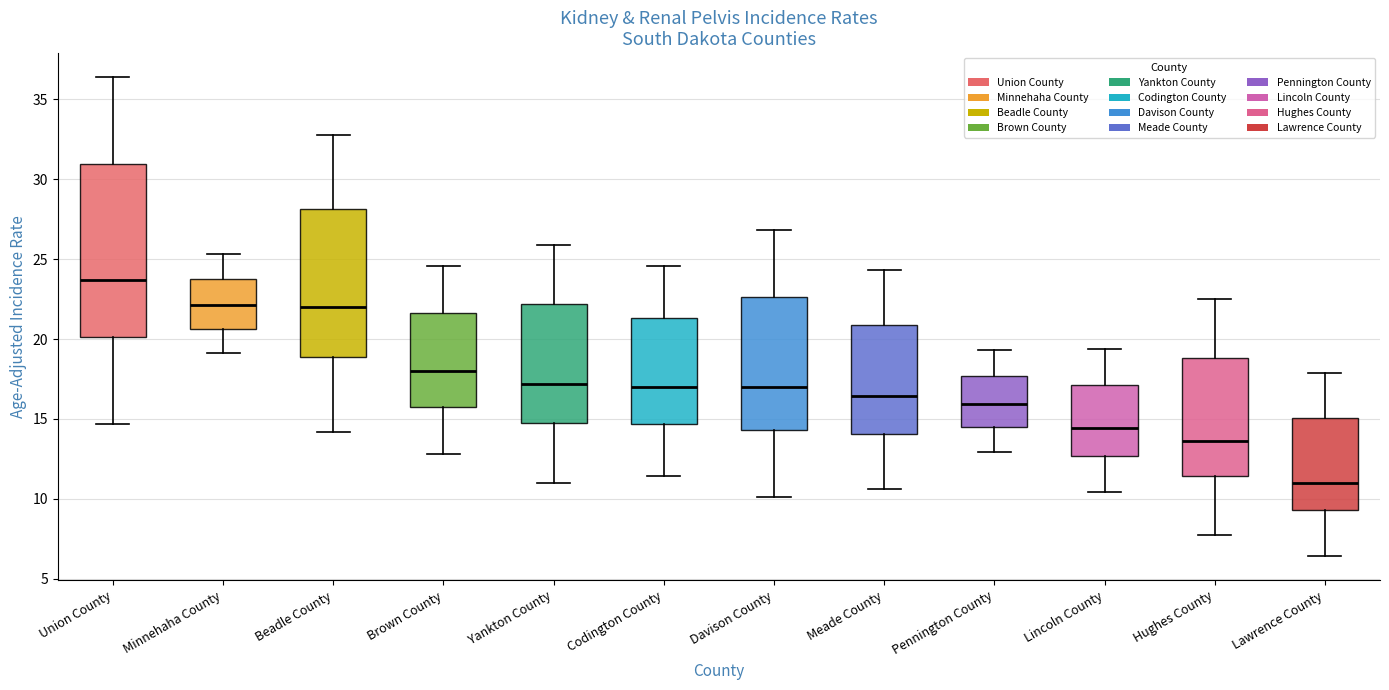

Reading left to right, read every box against the y-axis: the position of its median line, the range the box covers, and the ends of its whiskers. The values are not printed on the chart, so give them approximately, as read against the axis.

Union County: median 23.5, box 20.0 to 31.0, whiskers 14.5 to 36.5
Minnehaha County: median 22.0, box 20.5 to 24.0, whiskers 19.0 to 25.5
Beadle County: median 22.0, box 19.0 to 28.0, whiskers 14.0 to 33.0
Brown County: median 18.0, box 16.0 to 21.5, whiskers 13.0 to 24.5
Yankton County: median 17.0, box 14.5 to 22.0, whiskers 11.0 to 26.0
Codington County: median 17.0, box 14.5 to 21.5, whiskers 11.5 to 24.5
Davison County: median 17.0, box 14.5 to 22.5, whiskers 10.0 to 27.0
Meade County: median 16.5, box 14.0 to 21.0, whiskers 10.5 to 24.5
Pennington County: median 16.0, box 14.5 to 17.5, whiskers 13.0 to 19.5
Lincoln County: median 14.5, box 12.5 to 17.0, whiskers 10.5 to 19.5
Hughes County: median 13.5, box 11.5 to 19.0, whiskers 7.5 to 22.5
Lawrence County: median 11.0, box 9.5 to 15.0, whiskers 6.5 to 18.0